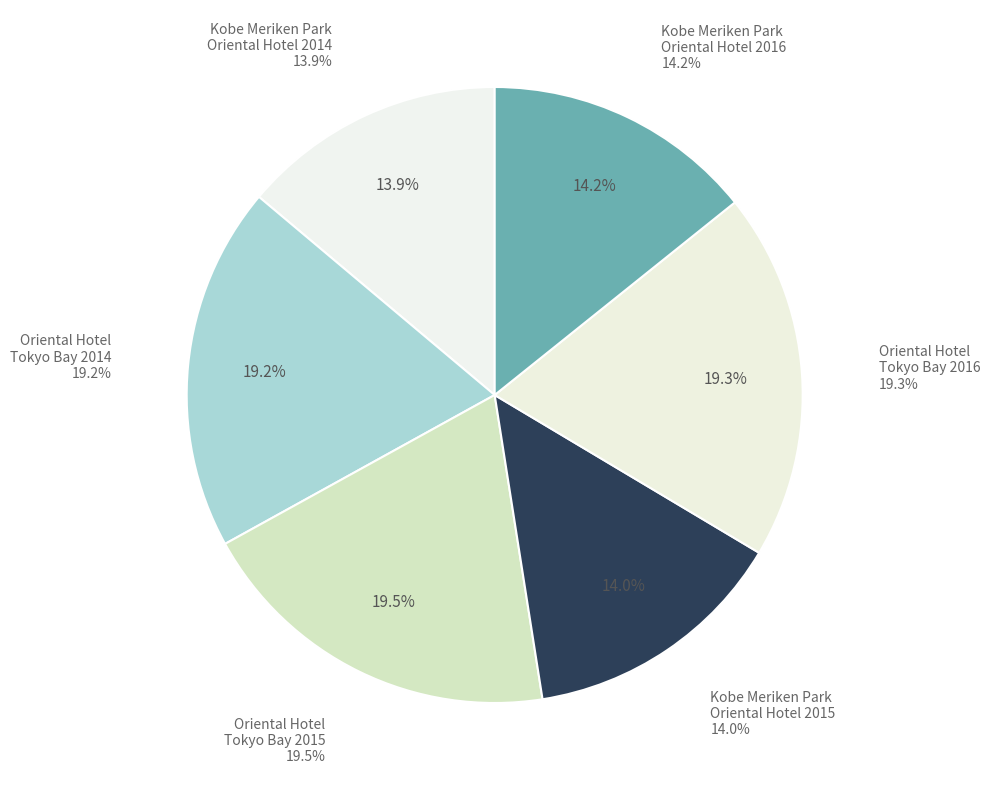

What portion of the pie excludes Oriental Hotel
Tokyo Bay 2014?

80.8%